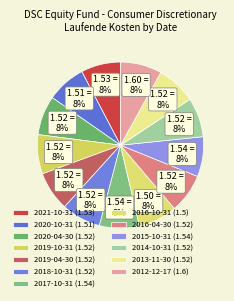

How many slices are in this pie chart?

13